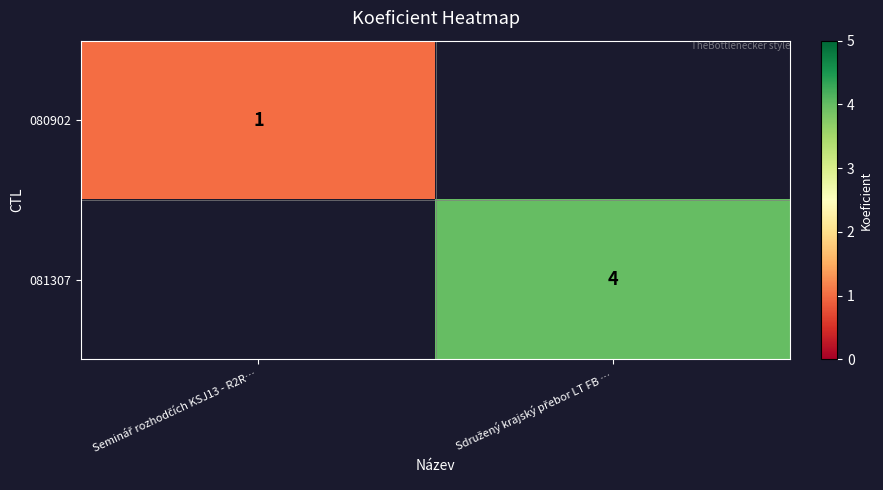

Between Seminář rozhodčích KSJ13 - R2R… and Sdružený krajský přebor LT FB …, which is larger?

Sdružený krajský přebor LT FB …